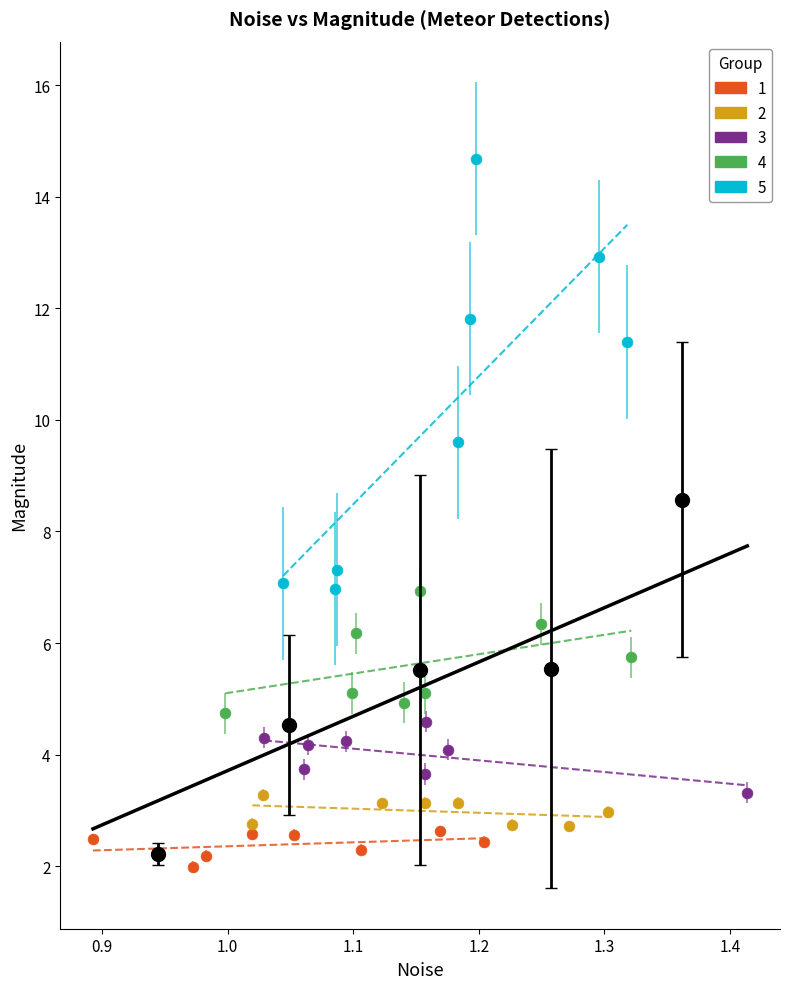

Which series reaches the maximum Y coordinate?

5